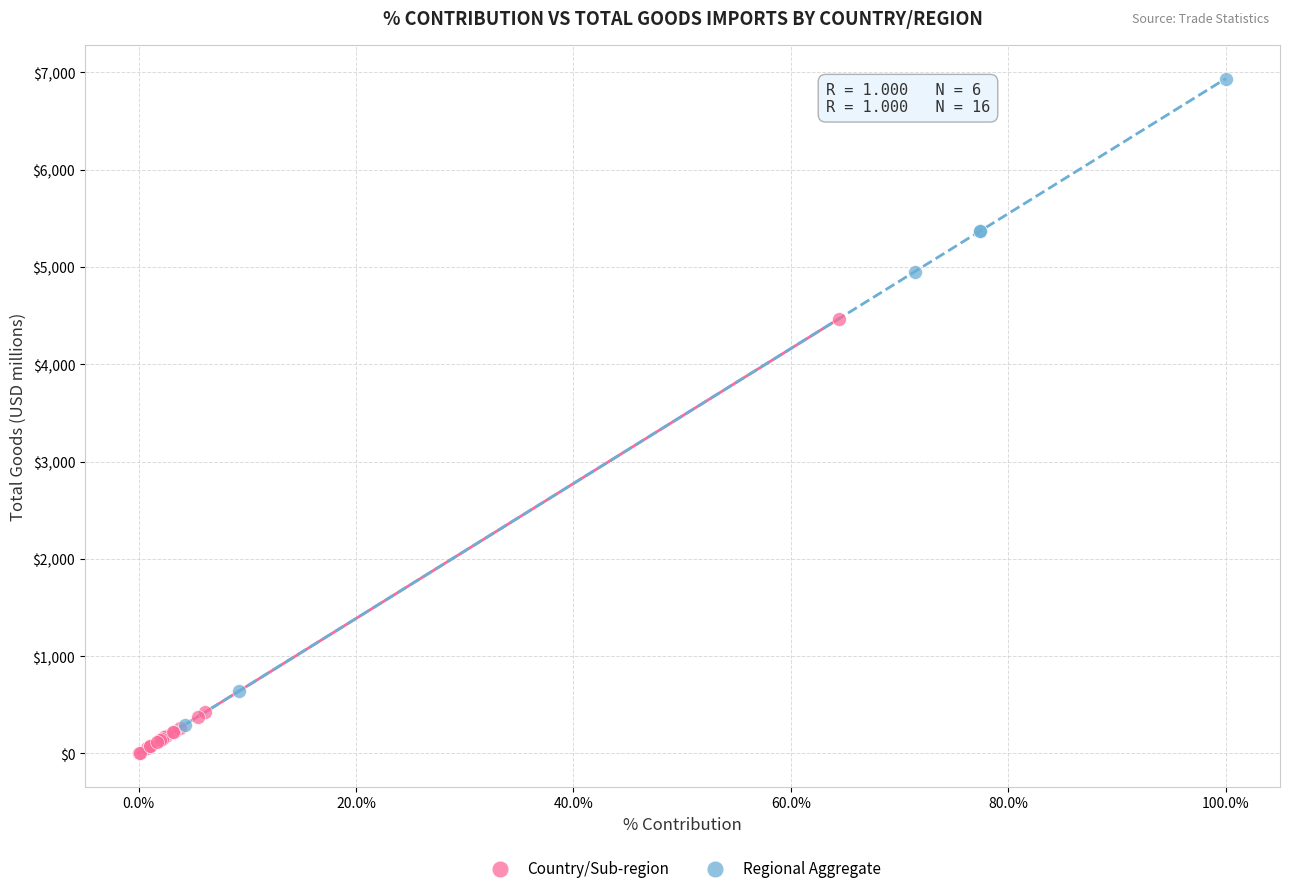

Which series reaches the maximum Y coordinate?

Regional Aggregate